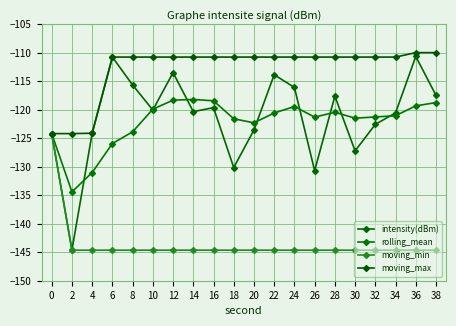

How many values in the moving_min series exceed -144?

1